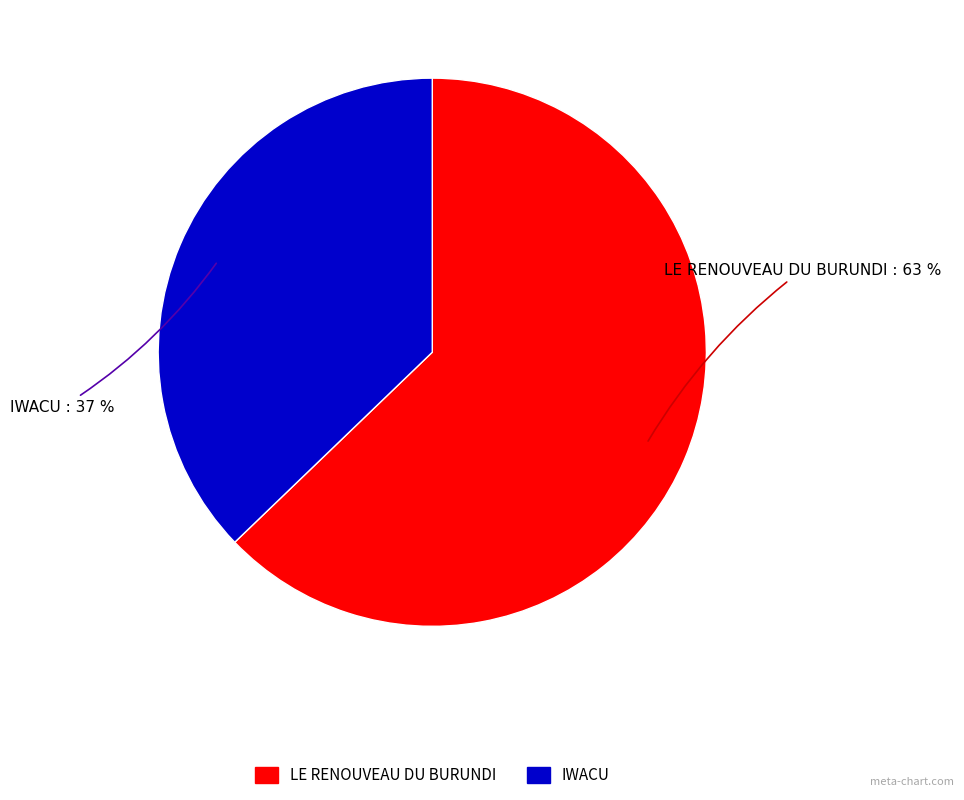

Combined, do LE RENOUVEAU DU BURUNDI and IWACU account for over 50%?

Yes